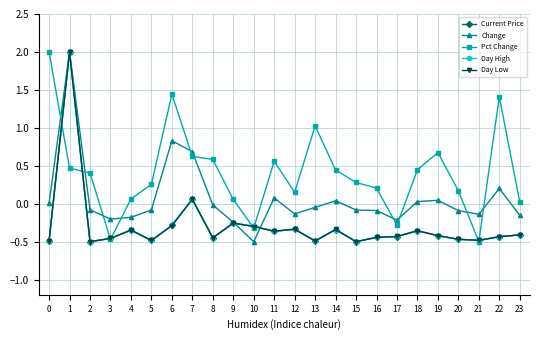

Which series has the largest total across all categories?

Pct Change